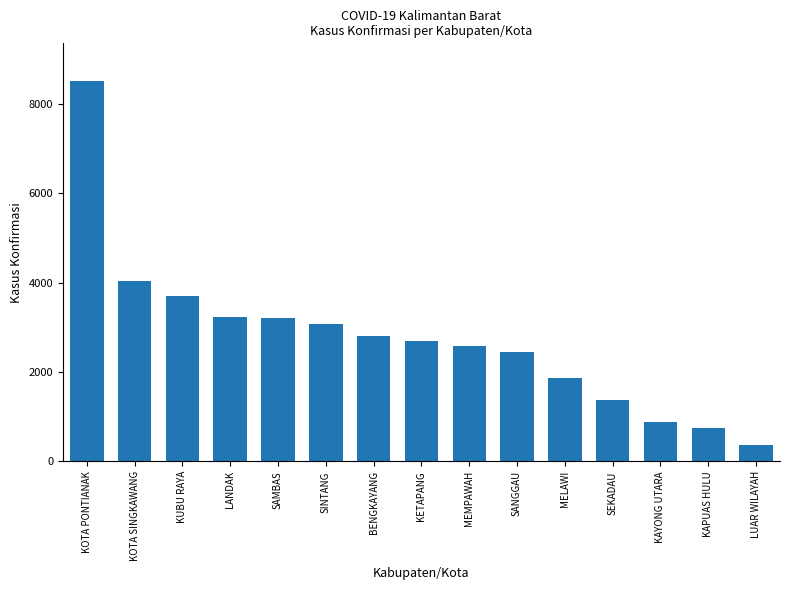

At which label is the value closest to 4434?

KOTA SINGKAWANG